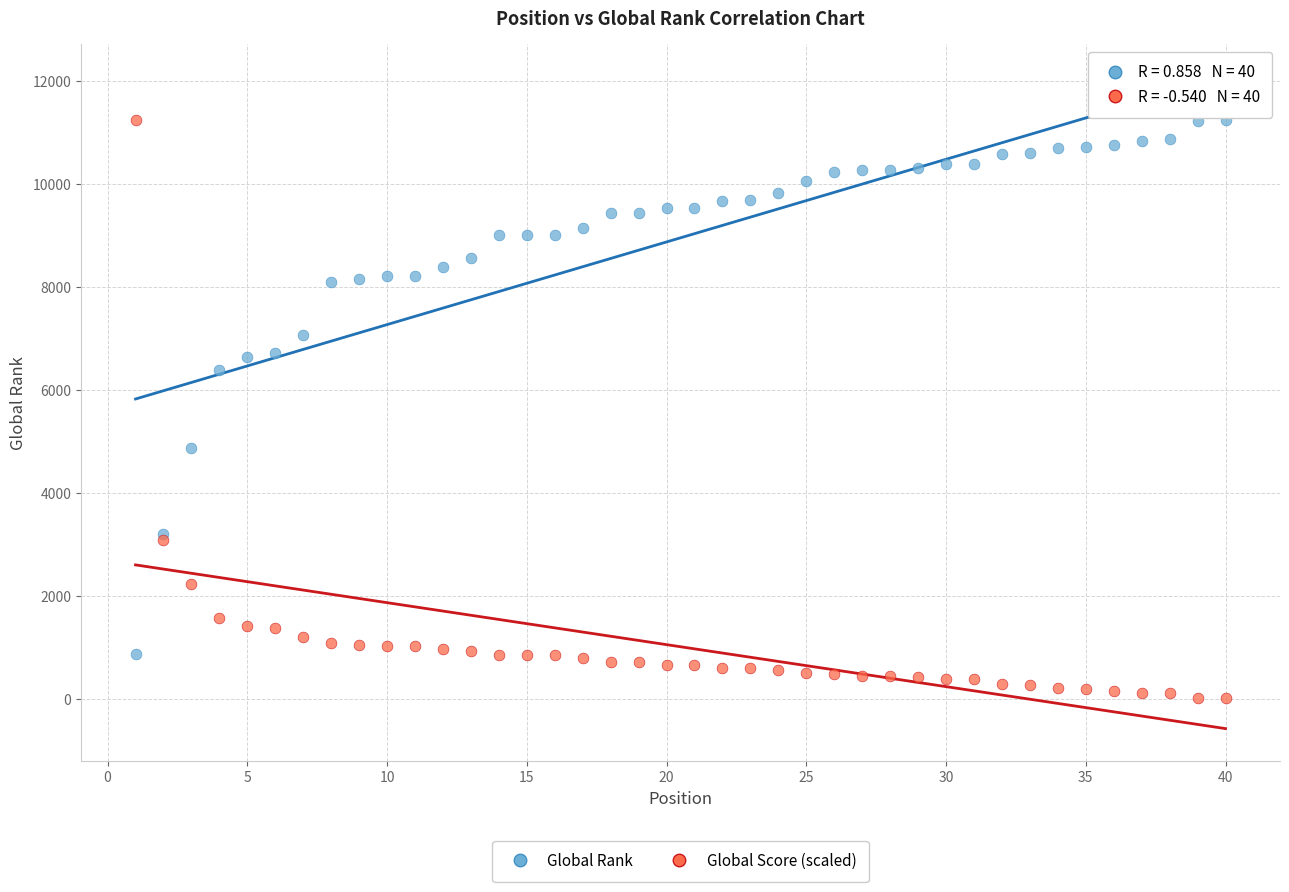

Which series contains the lowest Y value?

Global Score (scaled)